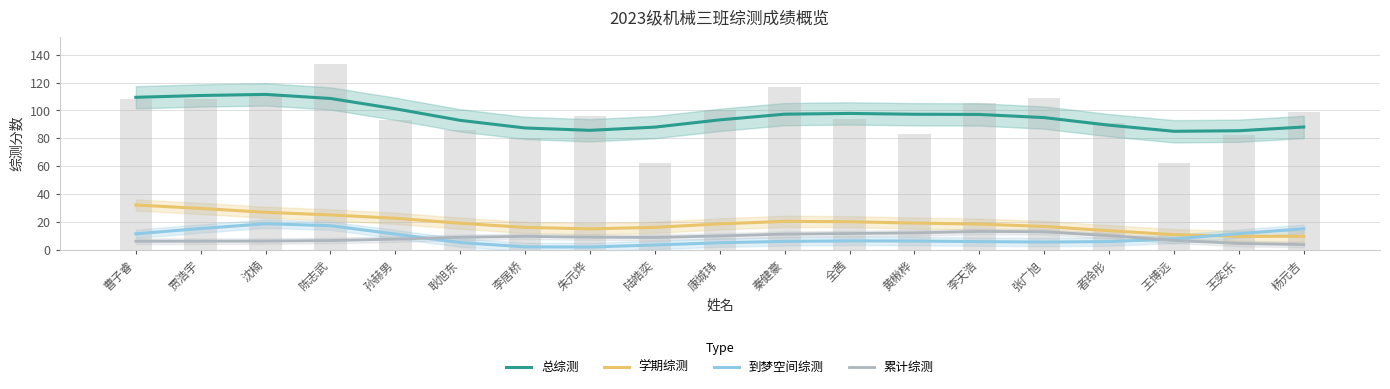

The 累计综测 series shows 9.8 at 康城玮. True or false?

True